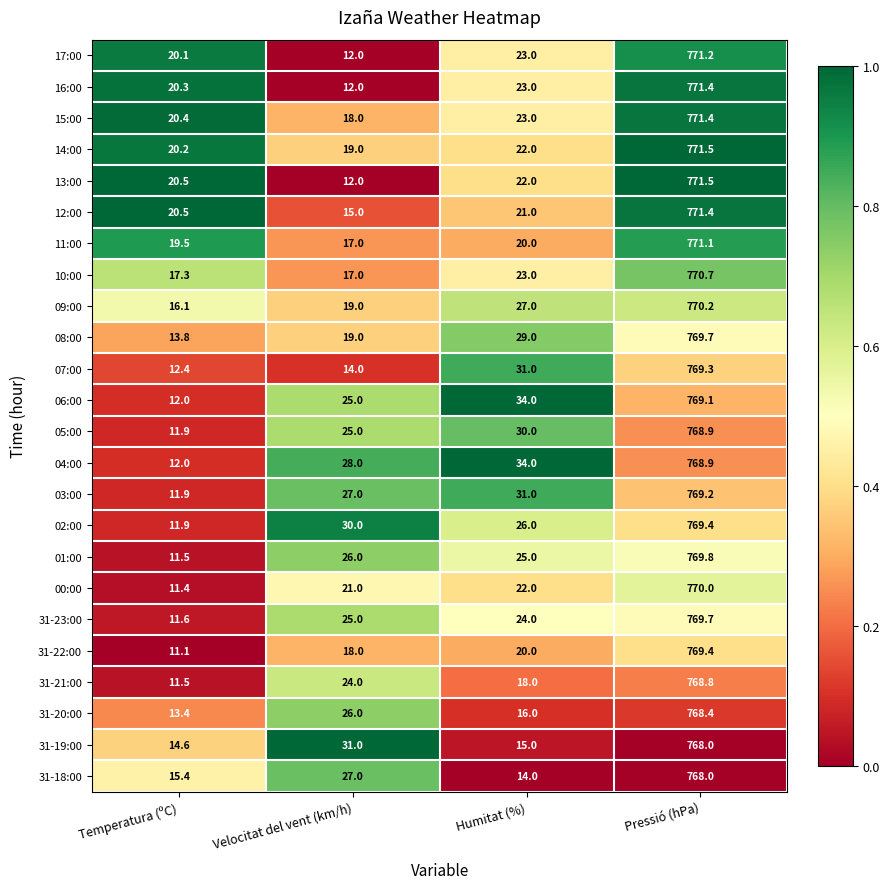

What is the difference between the maximum and minimum values in the 07:00 series?

756.9